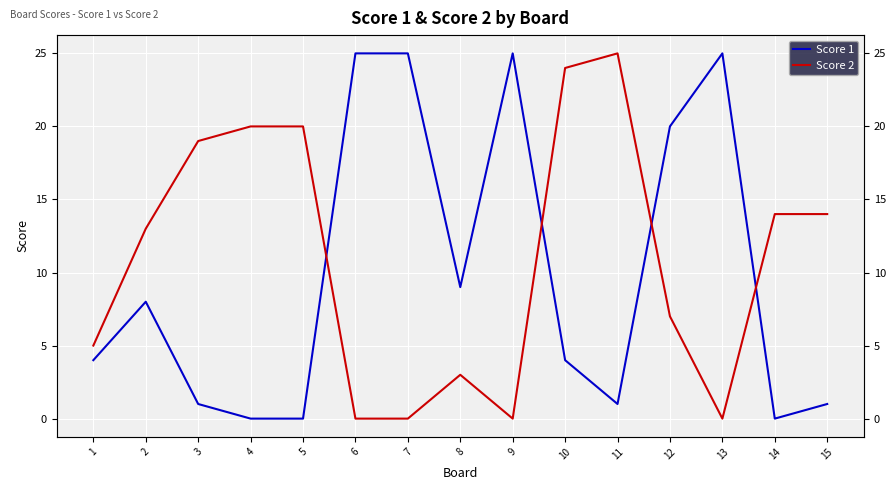

True or false: Score 1 has a value of 25 at 9.

True